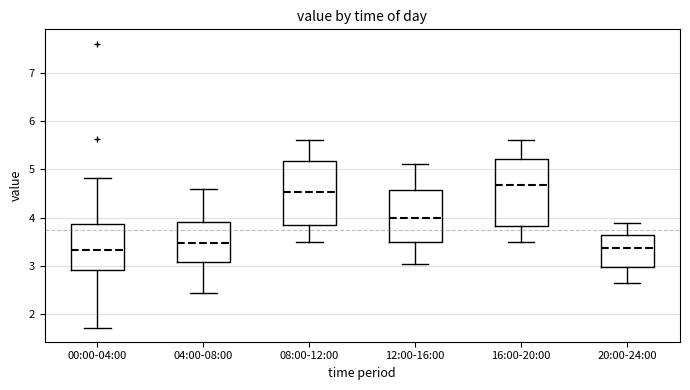

Which box has the highest median line?

16:00-20:00